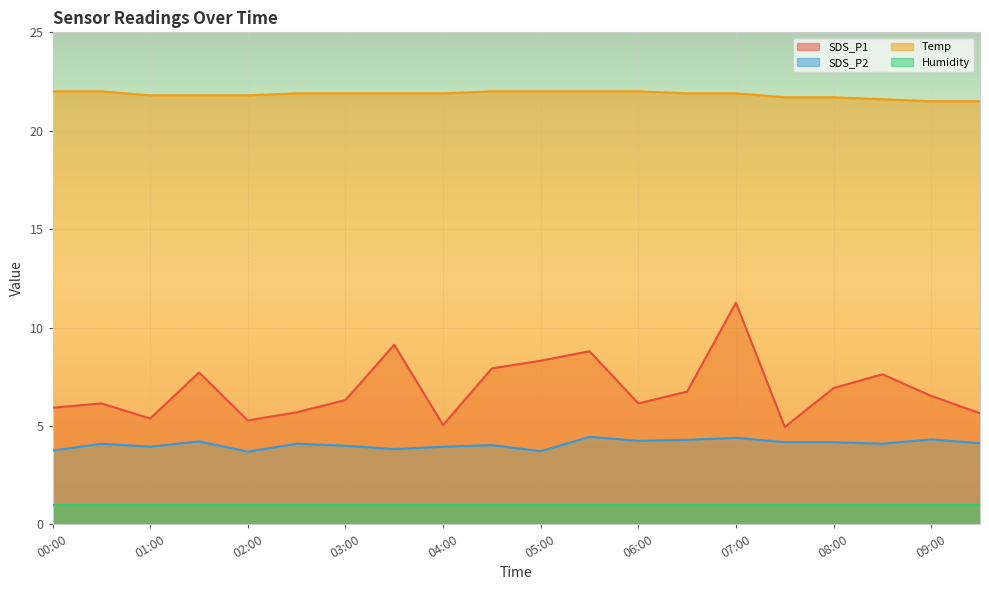

At which label does SDS_P1 first exceed 6?

00:30